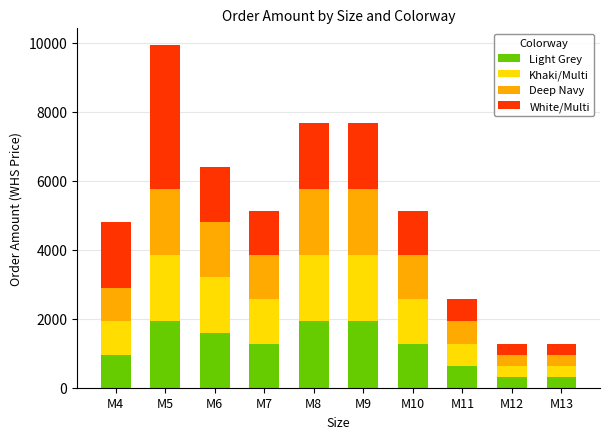

What is the total value across all series at M4?

4799.2